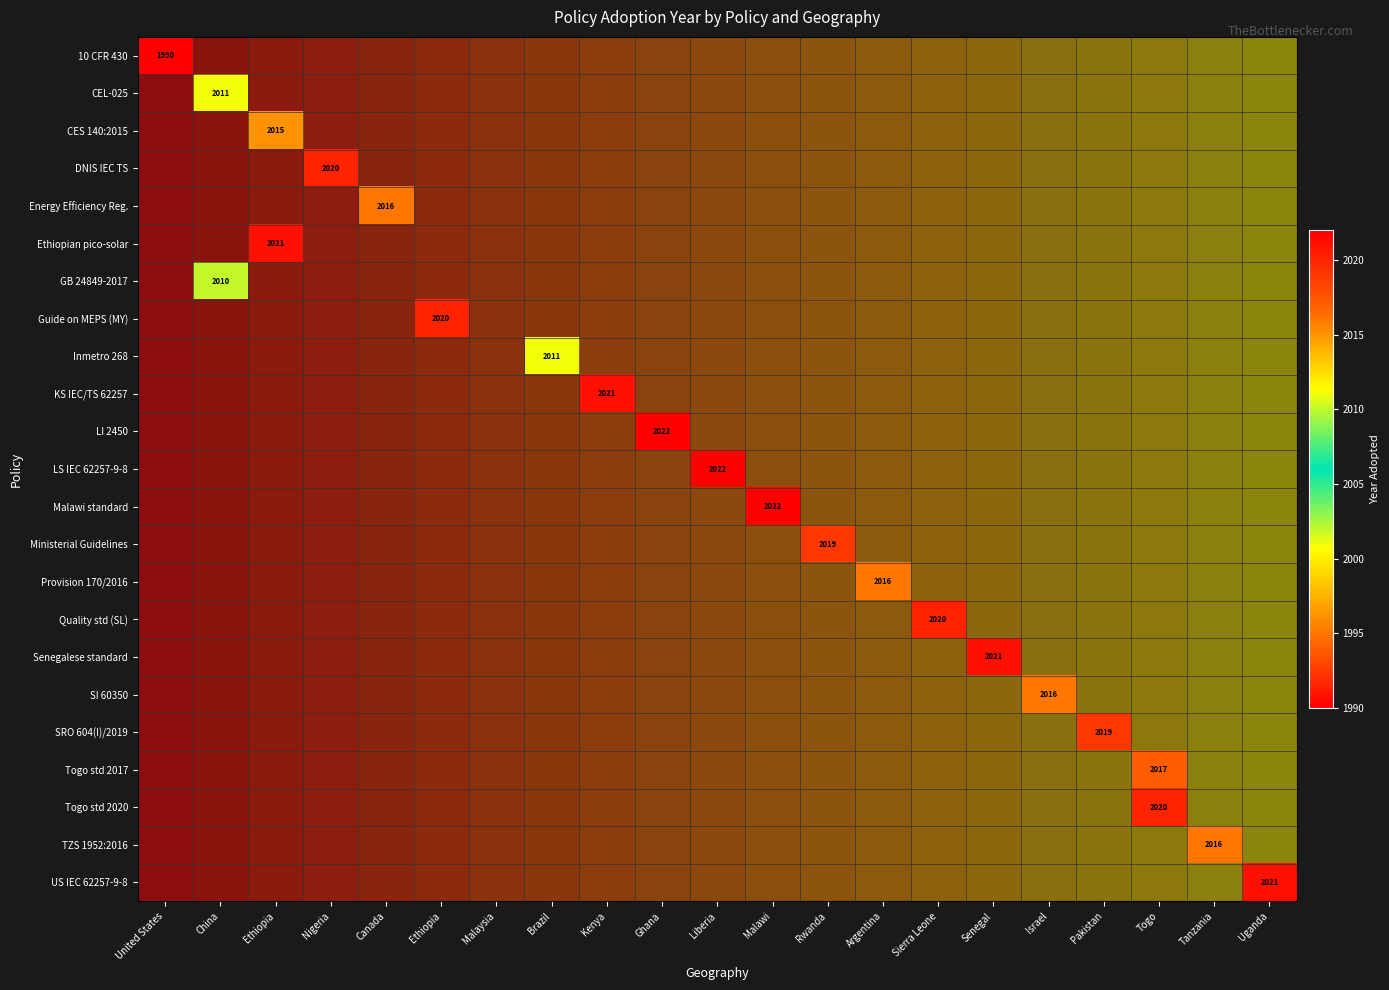

How many distinct data groups are displayed?

23